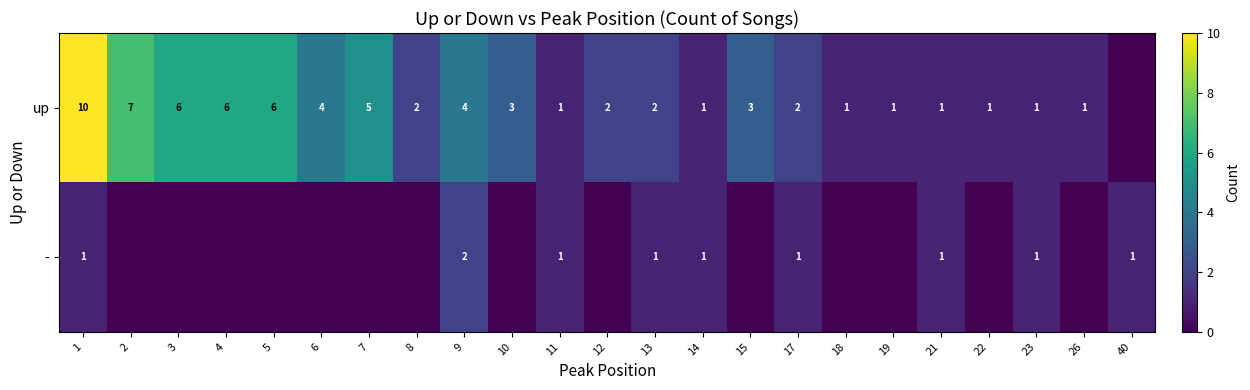

True or false: up has a value of 2 at 26.

False